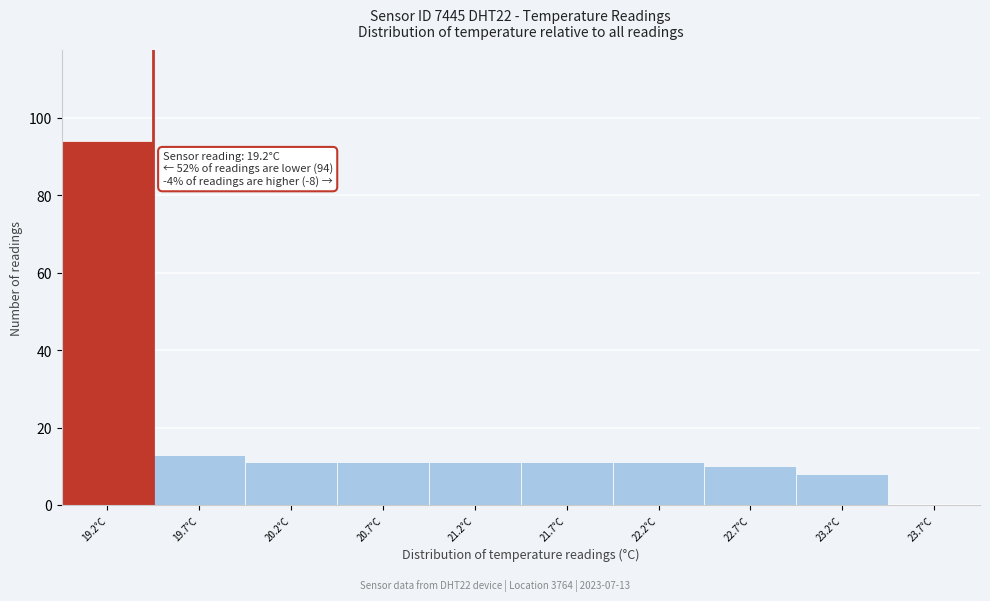

Over which range of the x-axis is the bar tallest?

18.95 to 19.45